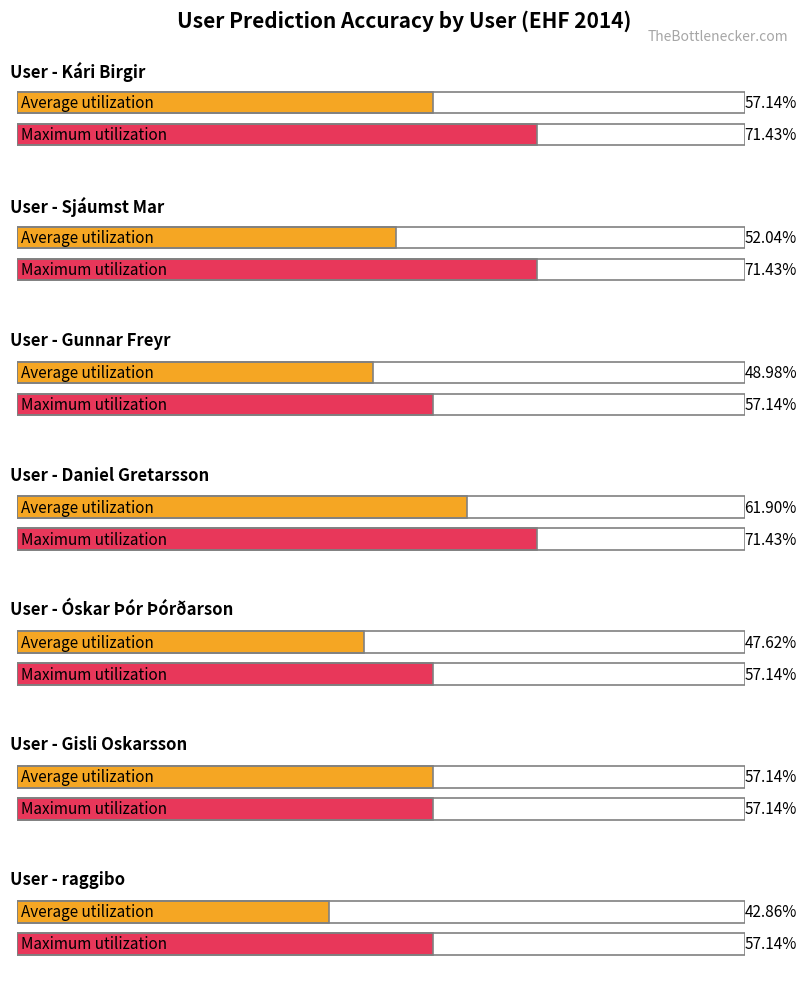

At how many categories does at least one series exceed 60?

2